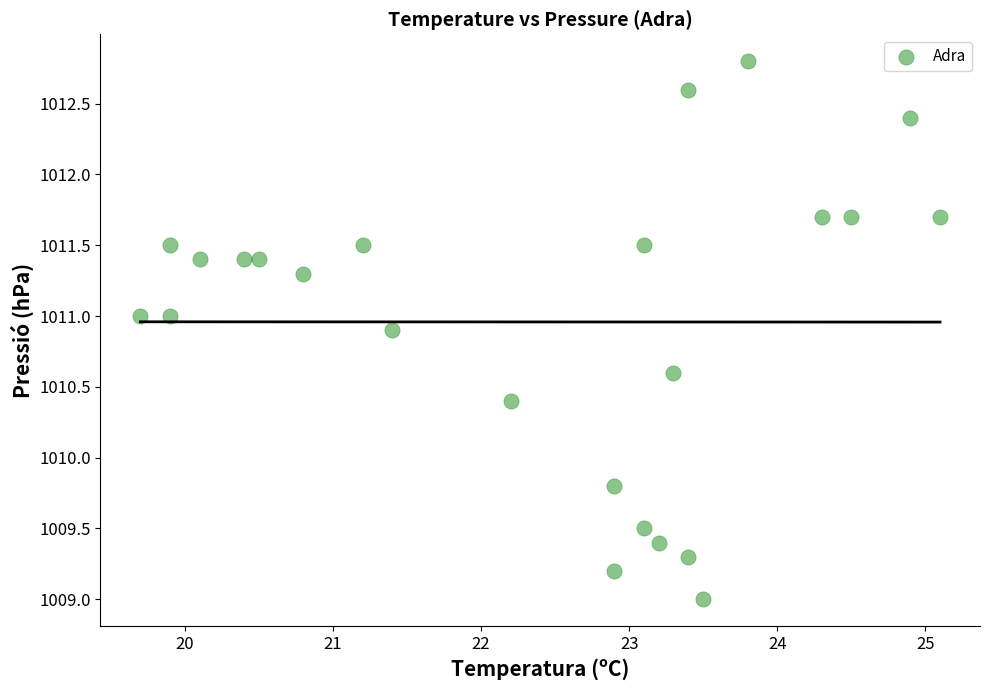

What is the range of Y values (max minus min)?

3.8